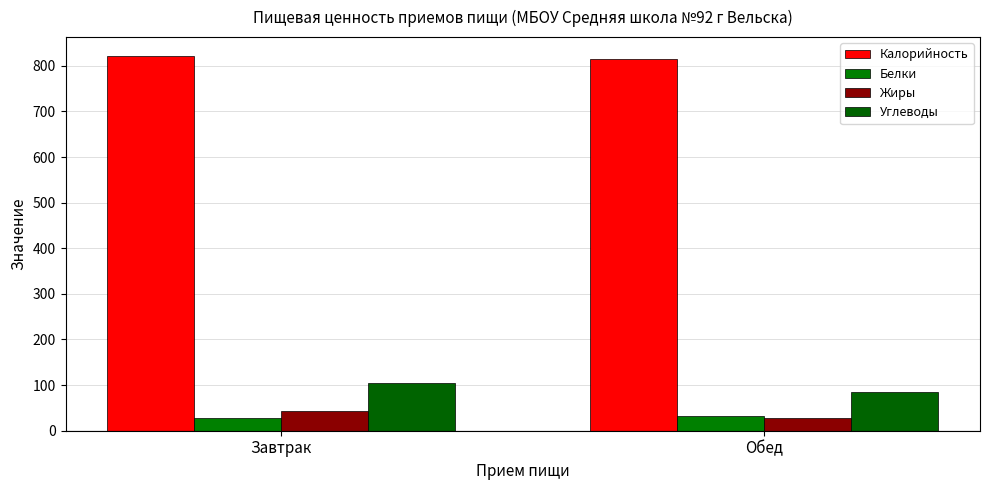

How many groups of bars are there?

2